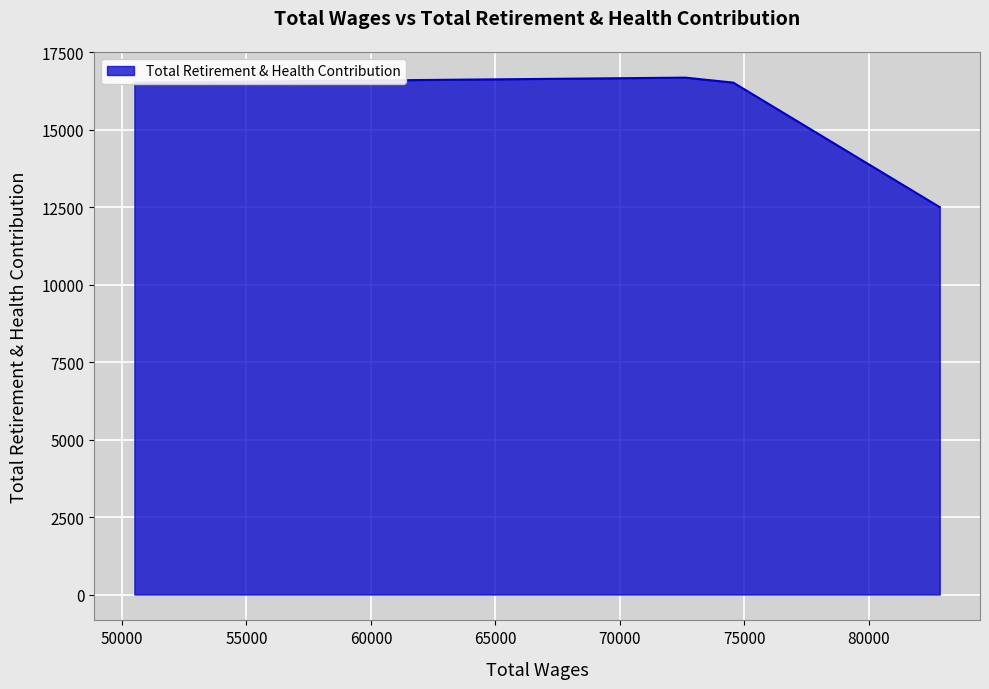

True or false: there are more than 1 points higher than both neighbors.

False